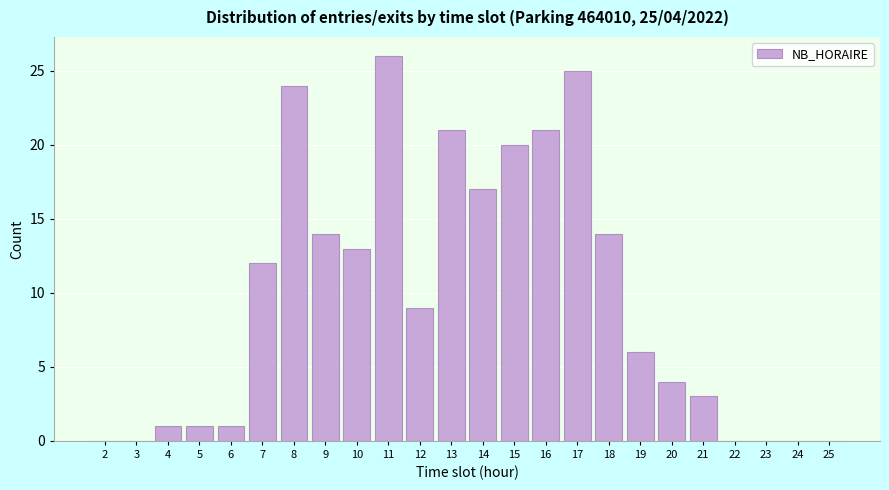

Reading left to right, extract all data points from this chart.

2=0	3=0	4=1	5=1	6=1	7=12	8=24	9=14	10=13	11=26	12=9	13=21	14=17	15=20	16=21	17=25	18=14	19=6	20=4	21=3	22=0	23=0	24=0	25=0